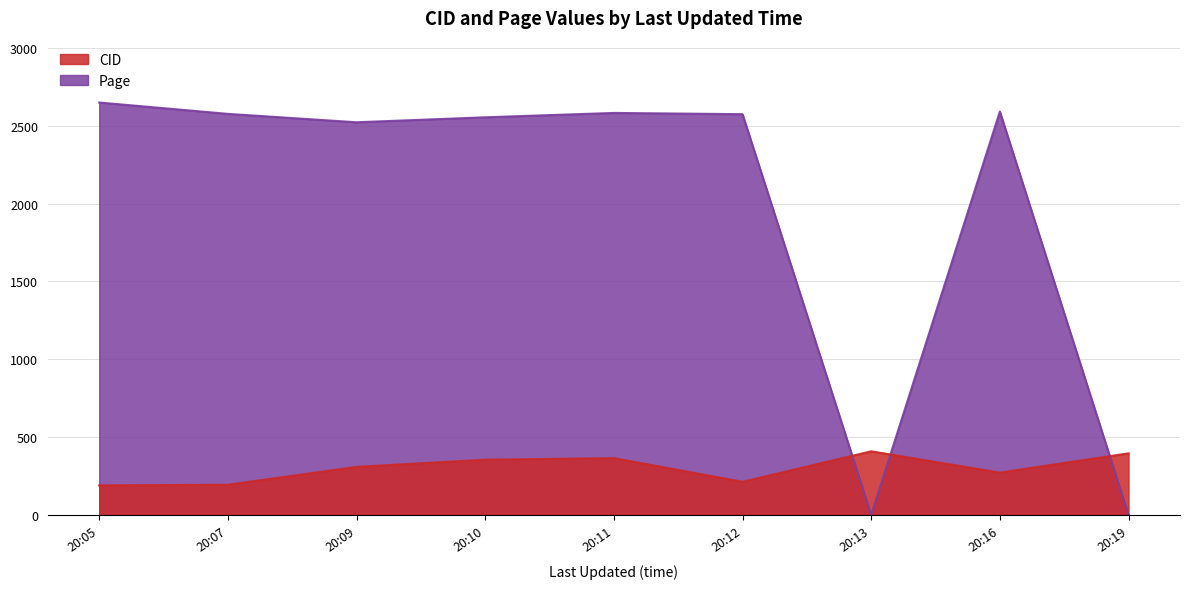

Which series has the largest total across all categories?

Page